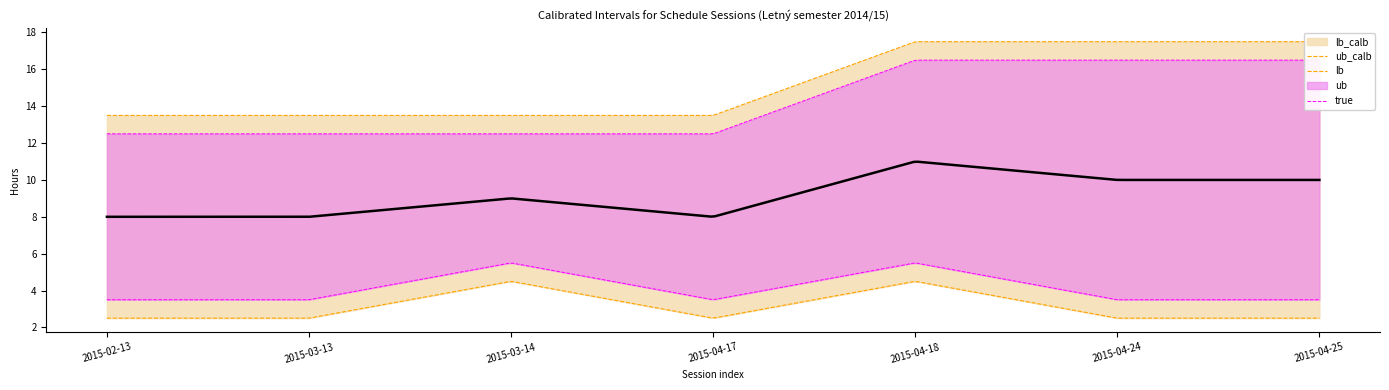

Is this an area chart (filled region under the line)?

No